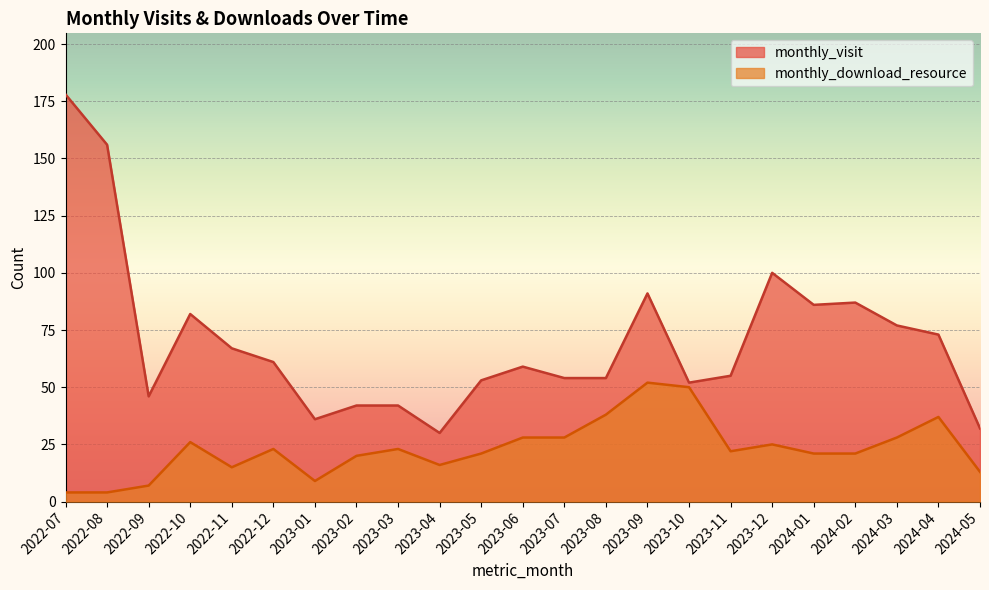

Reading left to right, list all the values displayed in this chart.

monthly_visit: 2022-07=178	2022-08=156	2022-09=46	2022-10=82	2022-11=67	2022-12=61	2023-01=36	2023-02=42	2023-03=42	2023-04=30	2023-05=53	2023-06=59	2023-07=54	2023-08=54	2023-09=91	2023-10=52	2023-11=55	2023-12=100	2024-01=86	2024-02=87	2024-03=77	2024-04=73	2024-05=32
monthly_download_resource: 2022-07=4	2022-08=4	2022-09=7	2022-10=26	2022-11=15	2022-12=23	2023-01=9	2023-02=20	2023-03=23	2023-04=16	2023-05=21	2023-06=28	2023-07=28	2023-08=38	2023-09=52	2023-10=50	2023-11=22	2023-12=25	2024-01=21	2024-02=21	2024-03=28	2024-04=37	2024-05=13